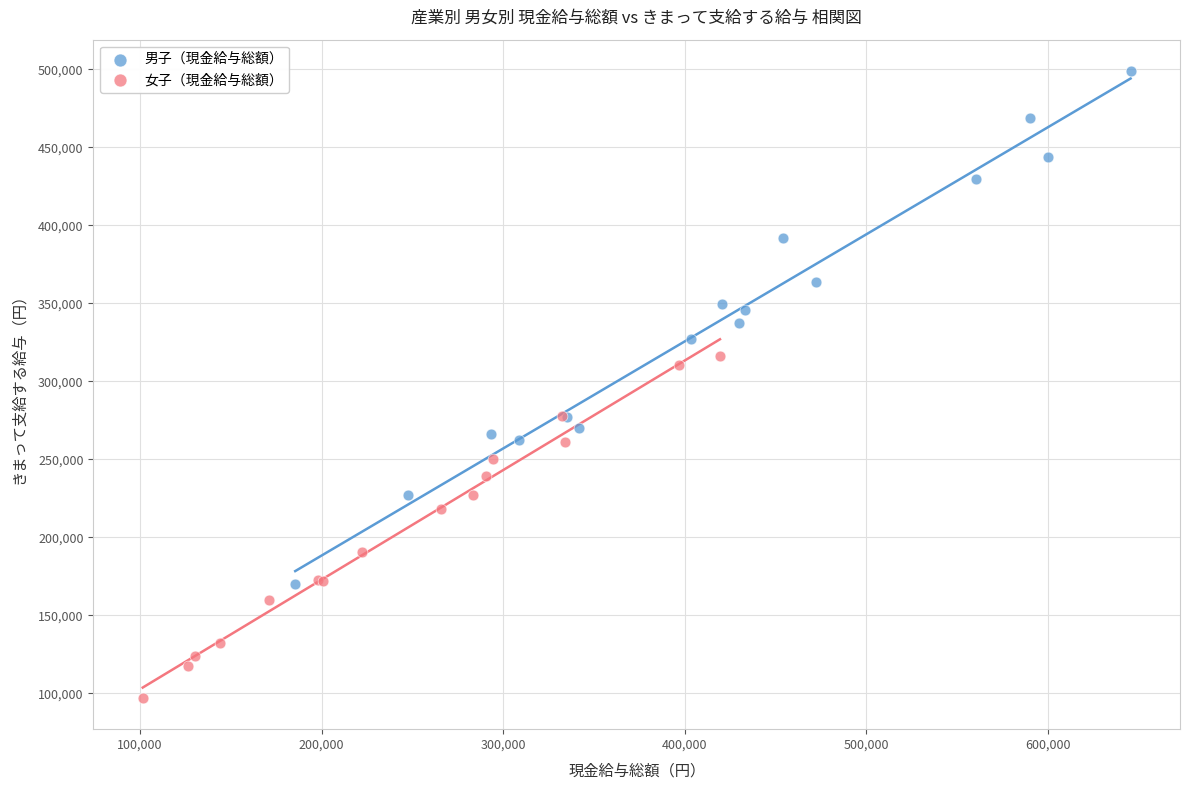

Which series contains the highest Y value?

男子（現金給与総額）